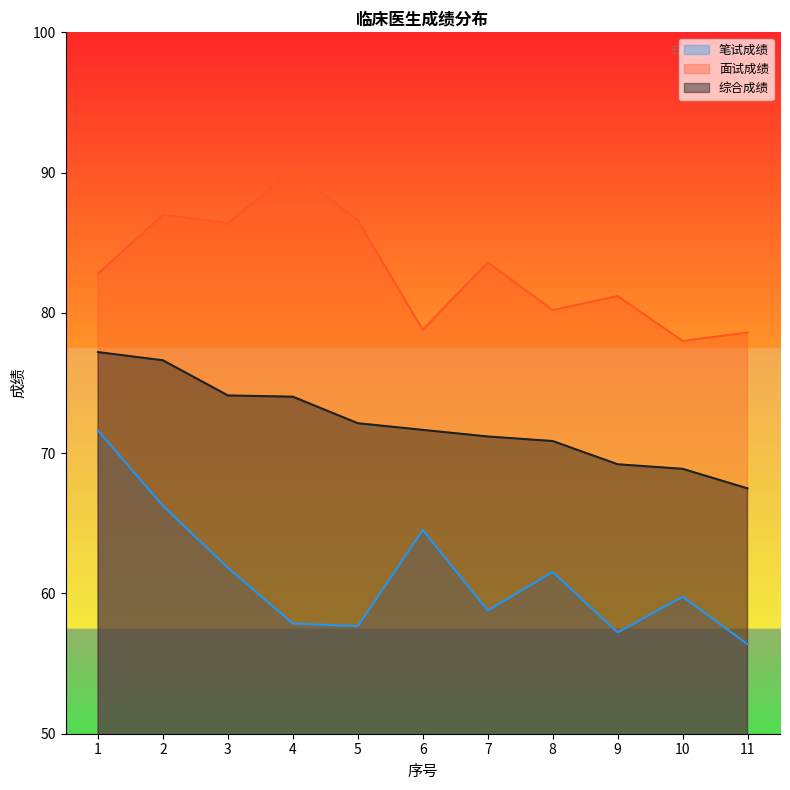

Reading left to right, what are all the values shown in this chart?

笔试成绩: 71.6	66.2	61.8	57.9	57.7	64.5	58.8	61.5	57.2	59.8	56.4
面试成绩: 82.8	87.0	86.4	90.2	86.6	78.8	83.6	80.2	81.2	78.0	78.6
综合成绩: 77.2	76.6	74.1	74.0	72.1	71.7	71.2	70.9	69.2	68.9	67.5